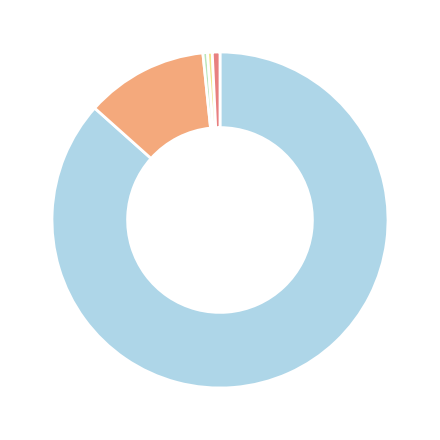

Does any single category account for the majority?

Yes